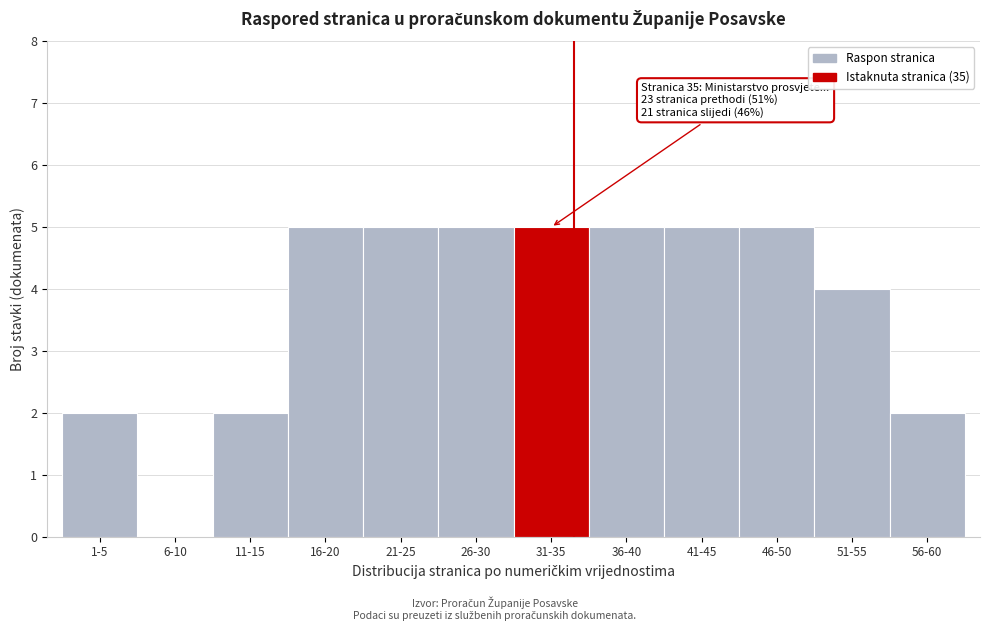

Reading left to right, extract all data points from this chart.

1-5=2	6-10=0	11-15=2	16-20=5	21-25=5	26-30=5	31-35=5	36-40=5	41-45=5	46-50=5	51-55=4	56-60=2